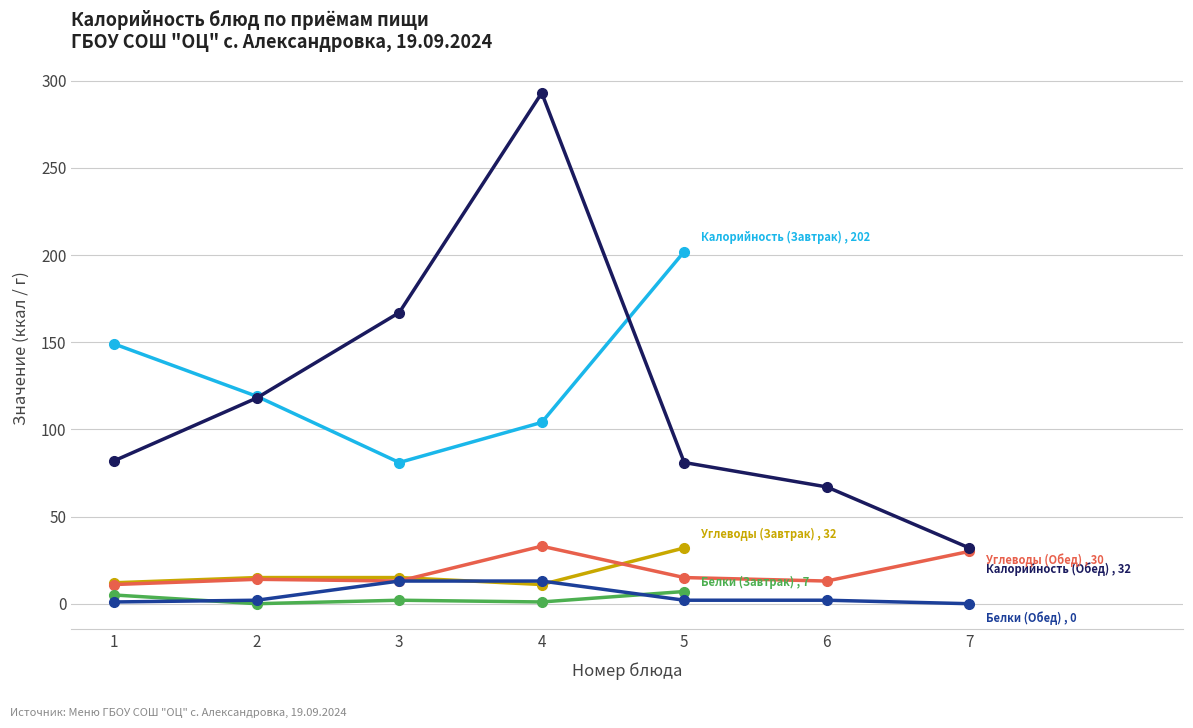

How many interior local peaks does the Белки (Завтрак) series have?

1